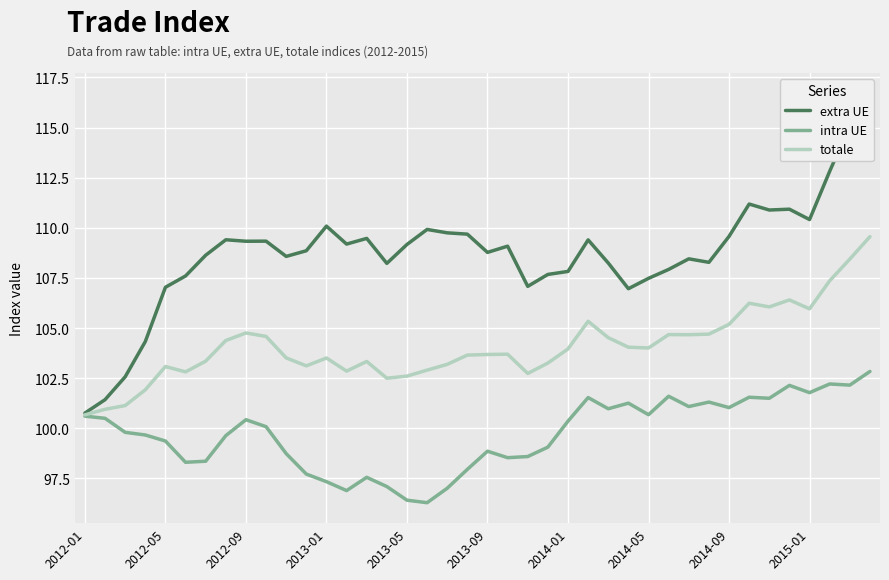

Which has a higher value, 19 or 34?

34